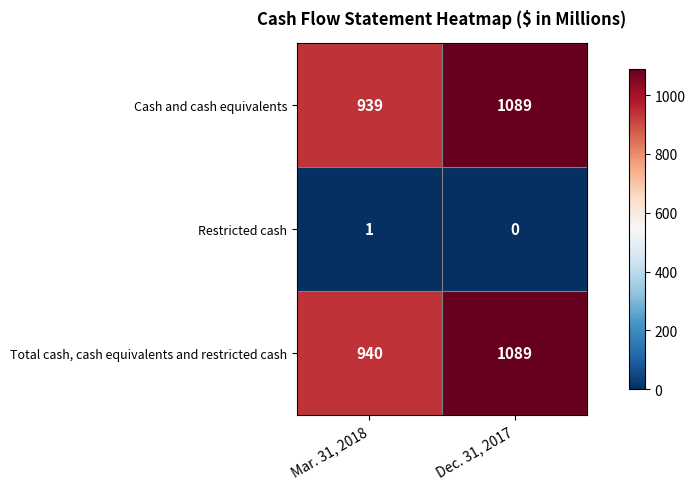

Which series has the largest range (max minus min)?

Cash and cash equivalents